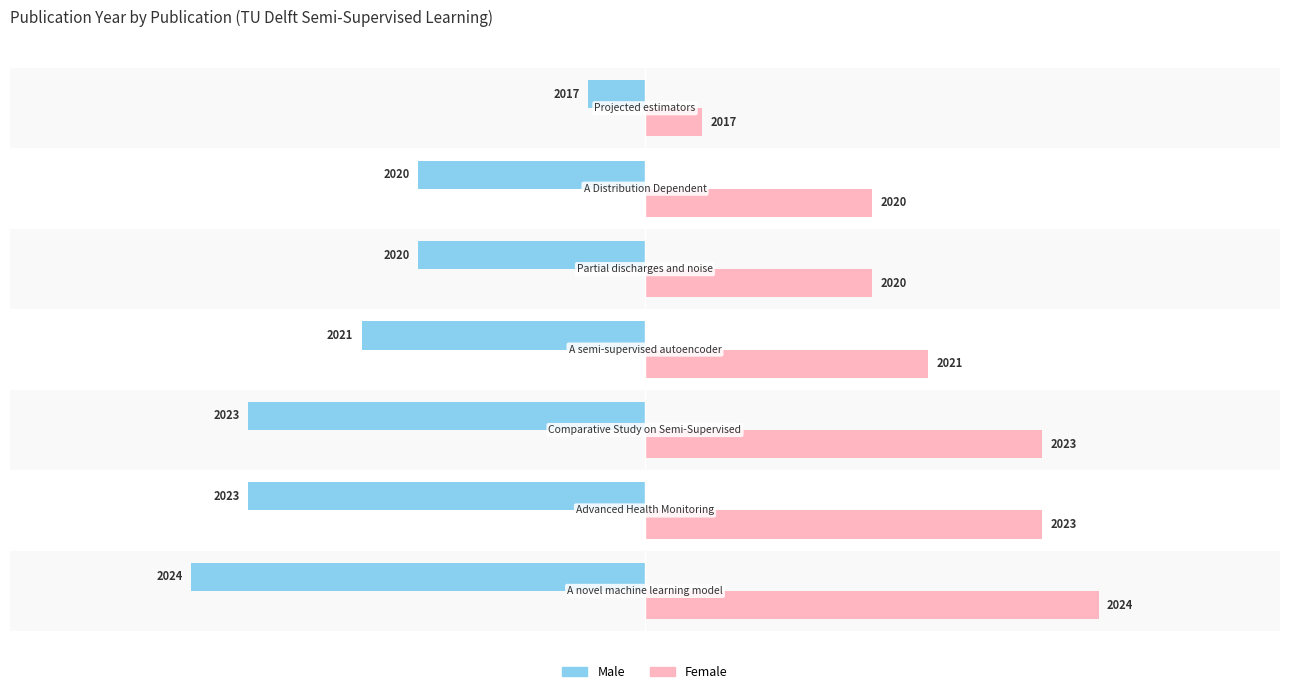

Rank the series by their maximum value, from lowest to highest.

Male, Female